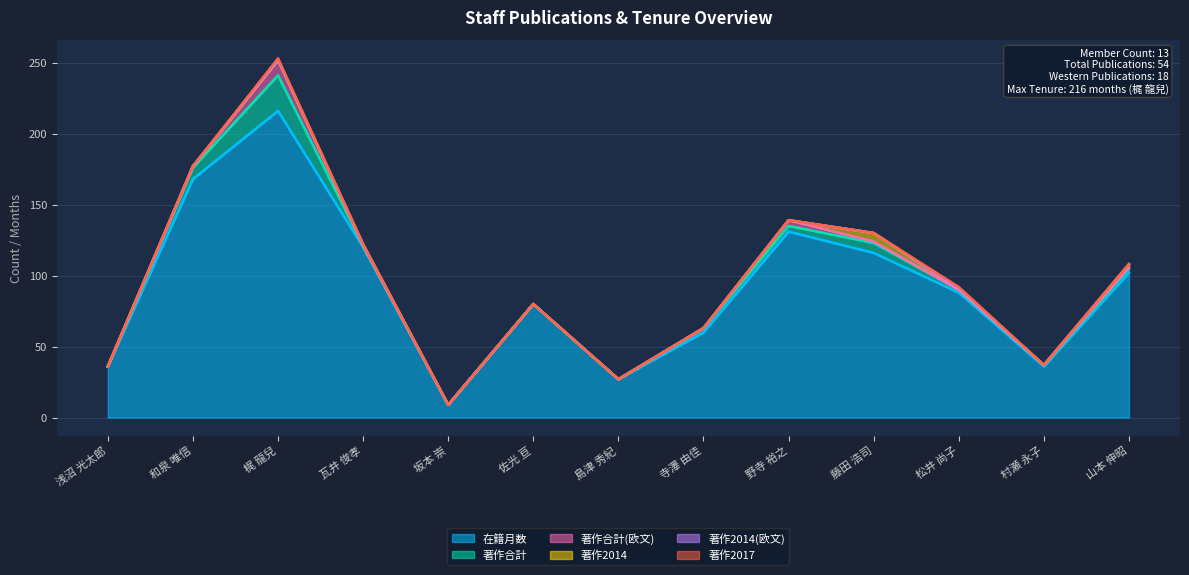

What is the maximum value for 在籍月数?

216